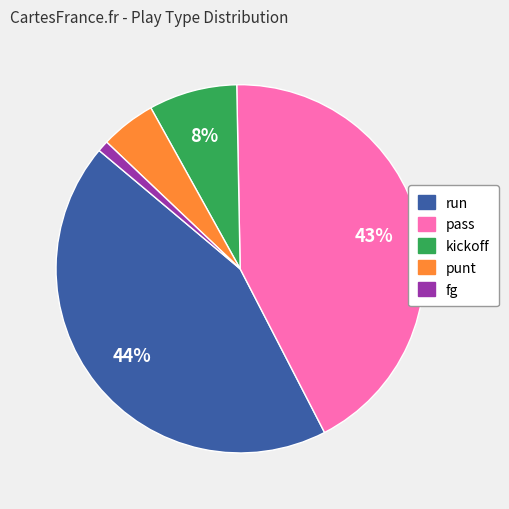

Is the sum of pass and fg greater than half?

No